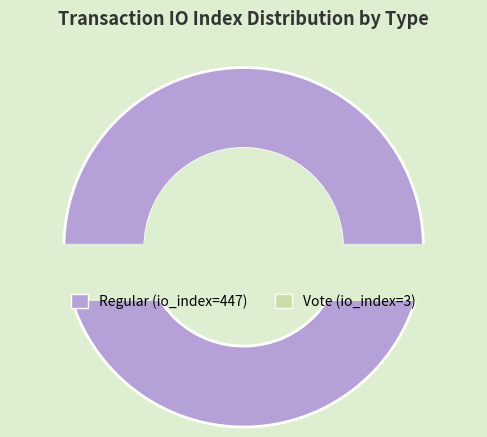

Count the number of slices in the pie.

2